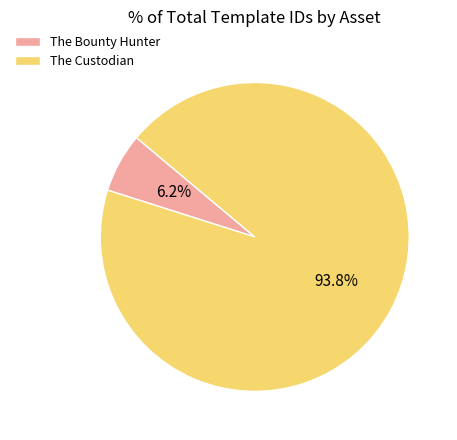

What percentage is NOT represented by The Bounty Hunter?

93.8%